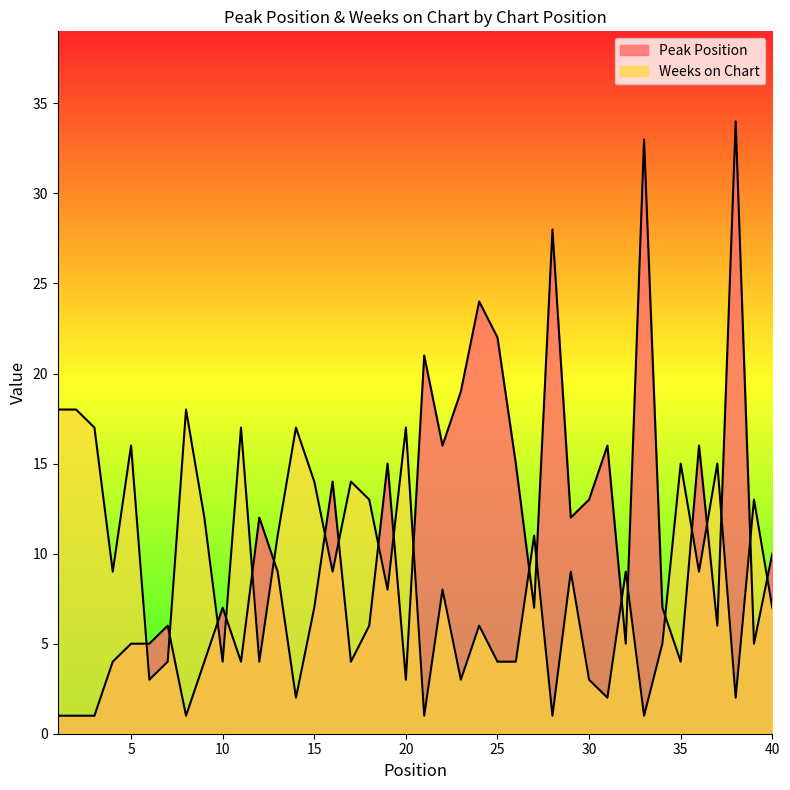

What is the minimum value shown in the chart?

1